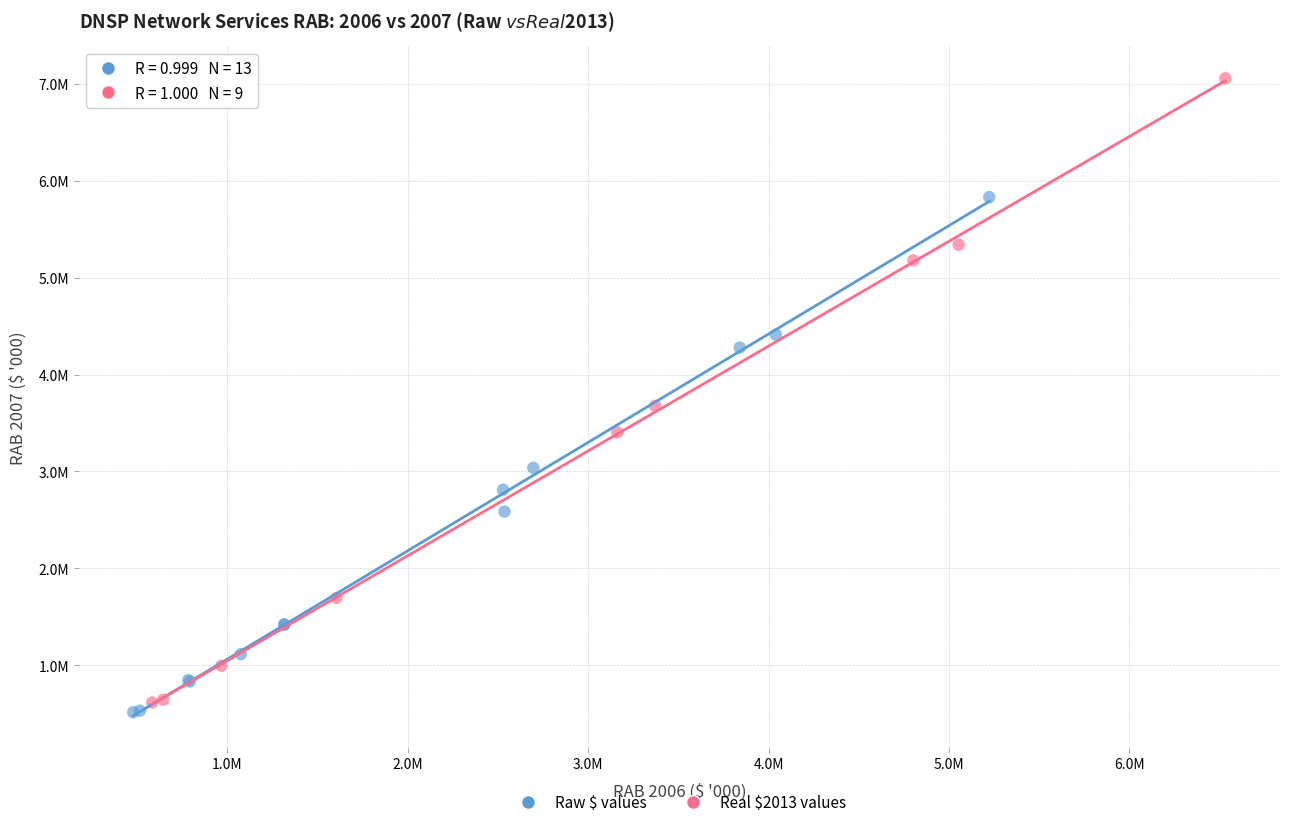

Which series contains the highest Y value?

Real $2013 values